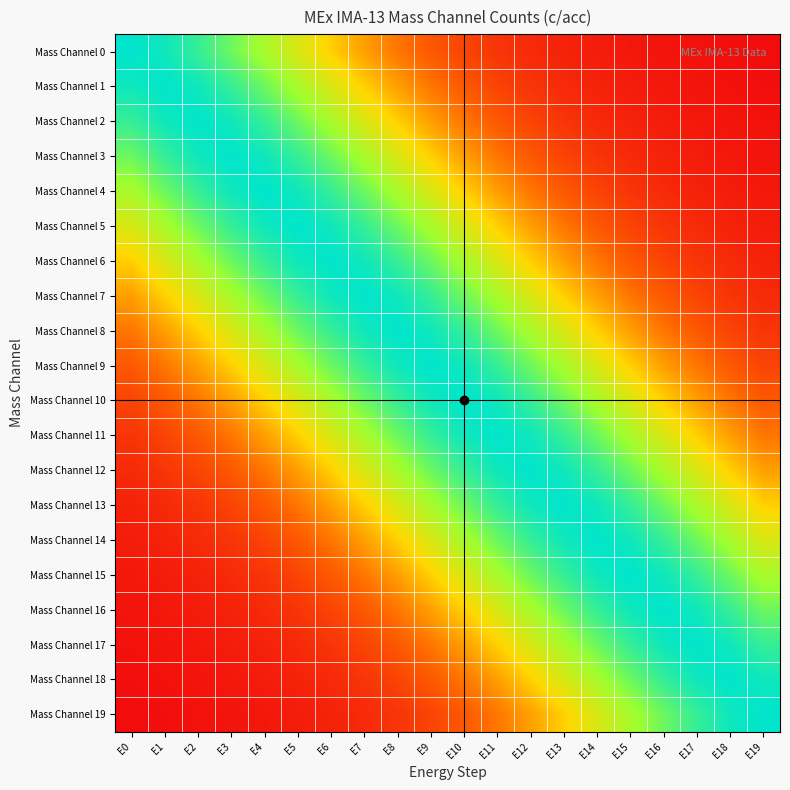

Reading left to right, extract all data points from this chart.

Mass Channel 0: E0=1.0	E1=1.0	E2=0.9	E3=0.8	E4=0.7	E5=0.6	E6=0.5	E7=0.4	E8=0.3	E9=0.2	E10=0.2	E11=0.1	E12=0.1	E13=0.1	E14=0.0	E15=0.0	E16=0.0	E17=0.0	E18=0.0	E19=0.0
Mass Channel 1: E0=1.0	E1=1.0	E2=1.0	E3=0.9	E4=0.8	E5=0.7	E6=0.6	E7=0.5	E8=0.4	E9=0.3	E10=0.2	E11=0.2	E12=0.1	E13=0.1	E14=0.1	E15=0.0	E16=0.0	E17=0.0	E18=0.0	E19=0.0
Mass Channel 2: E0=0.9	E1=1.0	E2=1.0	E3=1.0	E4=0.9	E5=0.8	E6=0.7	E7=0.6	E8=0.5	E9=0.4	E10=0.3	E11=0.2	E12=0.2	E13=0.1	E14=0.1	E15=0.1	E16=0.0	E17=0.0	E18=0.0	E19=0.0
Mass Channel 3: E0=0.8	E1=0.9	E2=1.0	E3=1.0	E4=1.0	E5=0.9	E6=0.8	E7=0.7	E8=0.6	E9=0.5	E10=0.4	E11=0.3	E12=0.2	E13=0.2	E14=0.1	E15=0.1	E16=0.1	E17=0.0	E18=0.0	E19=0.0
Mass Channel 4: E0=0.7	E1=0.8	E2=0.9	E3=1.0	E4=1.0	E5=1.0	E6=0.9	E7=0.8	E8=0.7	E9=0.6	E10=0.5	E11=0.4	E12=0.3	E13=0.2	E14=0.2	E15=0.1	E16=0.1	E17=0.1	E18=0.0	E19=0.0
Mass Channel 5: E0=0.6	E1=0.7	E2=0.8	E3=0.9	E4=1.0	E5=1.0	E6=1.0	E7=0.9	E8=0.8	E9=0.7	E10=0.6	E11=0.5	E12=0.4	E13=0.3	E14=0.2	E15=0.2	E16=0.1	E17=0.1	E18=0.1	E19=0.0
Mass Channel 6: E0=0.5	E1=0.6	E2=0.7	E3=0.8	E4=0.9	E5=1.0	E6=1.0	E7=1.0	E8=0.9	E9=0.8	E10=0.7	E11=0.6	E12=0.5	E13=0.4	E14=0.3	E15=0.2	E16=0.2	E17=0.1	E18=0.1	E19=0.1
Mass Channel 7: E0=0.4	E1=0.5	E2=0.6	E3=0.7	E4=0.8	E5=0.9	E6=1.0	E7=1.0	E8=1.0	E9=0.9	E10=0.8	E11=0.7	E12=0.6	E13=0.5	E14=0.4	E15=0.3	E16=0.2	E17=0.2	E18=0.1	E19=0.1
Mass Channel 8: E0=0.3	E1=0.4	E2=0.5	E3=0.6	E4=0.7	E5=0.8	E6=0.9	E7=1.0	E8=1.0	E9=1.0	E10=0.9	E11=0.8	E12=0.7	E13=0.6	E14=0.5	E15=0.4	E16=0.3	E17=0.2	E18=0.2	E19=0.1
Mass Channel 9: E0=0.2	E1=0.3	E2=0.4	E3=0.5	E4=0.6	E5=0.7	E6=0.8	E7=0.9	E8=1.0	E9=1.0	E10=1.0	E11=0.9	E12=0.8	E13=0.7	E14=0.6	E15=0.5	E16=0.4	E17=0.3	E18=0.2	E19=0.2
Mass Channel 10: E0=0.2	E1=0.2	E2=0.3	E3=0.4	E4=0.5	E5=0.6	E6=0.7	E7=0.8	E8=0.9	E9=1.0	E10=1.0	E11=1.0	E12=0.9	E13=0.8	E14=0.7	E15=0.6	E16=0.5	E17=0.4	E18=0.3	E19=0.2
Mass Channel 11: E0=0.1	E1=0.2	E2=0.2	E3=0.3	E4=0.4	E5=0.5	E6=0.6	E7=0.7	E8=0.8	E9=0.9	E10=1.0	E11=1.0	E12=1.0	E13=0.9	E14=0.8	E15=0.7	E16=0.6	E17=0.5	E18=0.4	E19=0.3
Mass Channel 12: E0=0.1	E1=0.1	E2=0.2	E3=0.2	E4=0.3	E5=0.4	E6=0.5	E7=0.6	E8=0.7	E9=0.8	E10=0.9	E11=1.0	E12=1.0	E13=1.0	E14=0.9	E15=0.8	E16=0.7	E17=0.6	E18=0.5	E19=0.4
Mass Channel 13: E0=0.1	E1=0.1	E2=0.1	E3=0.2	E4=0.2	E5=0.3	E6=0.4	E7=0.5	E8=0.6	E9=0.7	E10=0.8	E11=0.9	E12=1.0	E13=1.0	E14=1.0	E15=0.9	E16=0.8	E17=0.7	E18=0.6	E19=0.5
Mass Channel 14: E0=0.0	E1=0.1	E2=0.1	E3=0.1	E4=0.2	E5=0.2	E6=0.3	E7=0.4	E8=0.5	E9=0.6	E10=0.7	E11=0.8	E12=0.9	E13=1.0	E14=1.0	E15=1.0	E16=0.9	E17=0.8	E18=0.7	E19=0.6
Mass Channel 15: E0=0.0	E1=0.0	E2=0.1	E3=0.1	E4=0.1	E5=0.2	E6=0.2	E7=0.3	E8=0.4	E9=0.5	E10=0.6	E11=0.7	E12=0.8	E13=0.9	E14=1.0	E15=1.0	E16=1.0	E17=0.9	E18=0.8	E19=0.7
Mass Channel 16: E0=0.0	E1=0.0	E2=0.0	E3=0.1	E4=0.1	E5=0.1	E6=0.2	E7=0.2	E8=0.3	E9=0.4	E10=0.5	E11=0.6	E12=0.7	E13=0.8	E14=0.9	E15=1.0	E16=1.0	E17=1.0	E18=0.9	E19=0.8
Mass Channel 17: E0=0.0	E1=0.0	E2=0.0	E3=0.0	E4=0.1	E5=0.1	E6=0.1	E7=0.2	E8=0.2	E9=0.3	E10=0.4	E11=0.5	E12=0.6	E13=0.7	E14=0.8	E15=0.9	E16=1.0	E17=1.0	E18=1.0	E19=0.9
Mass Channel 18: E0=0.0	E1=0.0	E2=0.0	E3=0.0	E4=0.0	E5=0.1	E6=0.1	E7=0.1	E8=0.2	E9=0.2	E10=0.3	E11=0.4	E12=0.5	E13=0.6	E14=0.7	E15=0.8	E16=0.9	E17=1.0	E18=1.0	E19=1.0
Mass Channel 19: E0=0.0	E1=0.0	E2=0.0	E3=0.0	E4=0.0	E5=0.0	E6=0.1	E7=0.1	E8=0.1	E9=0.2	E10=0.2	E11=0.3	E12=0.4	E13=0.5	E14=0.6	E15=0.7	E16=0.8	E17=0.9	E18=1.0	E19=1.0